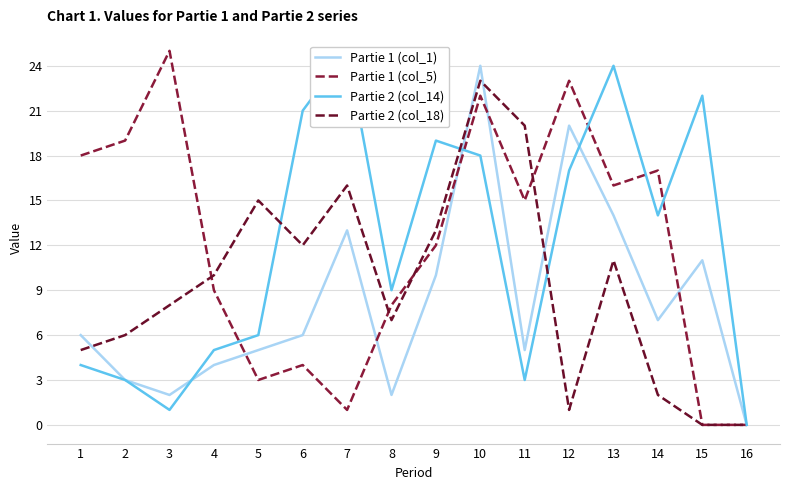

True or false: Partie 1 (col_5) has more than 2 points higher than both neighbors.

True